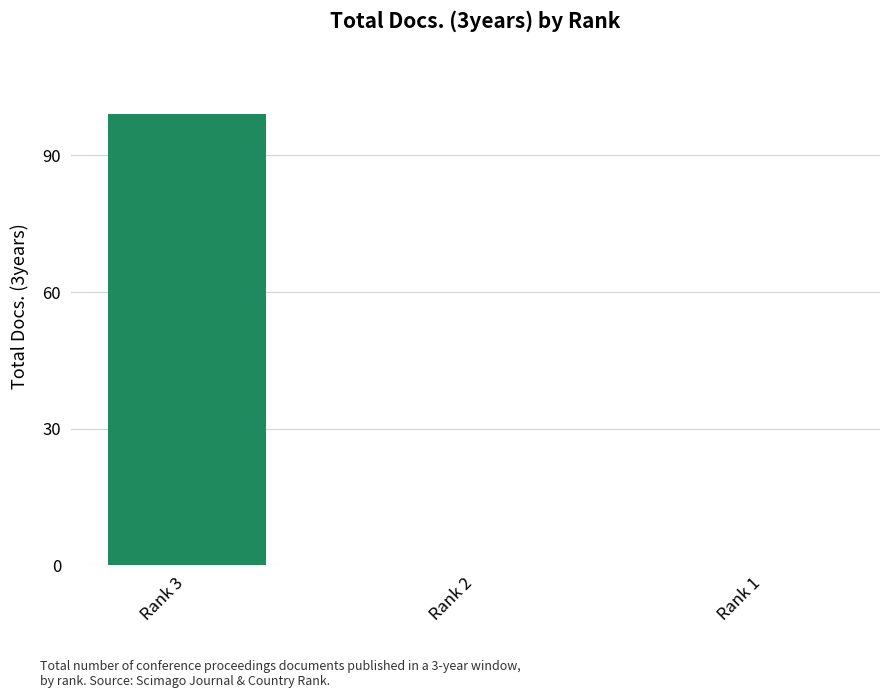

The value at Rank 2 is -43. True or false?

False